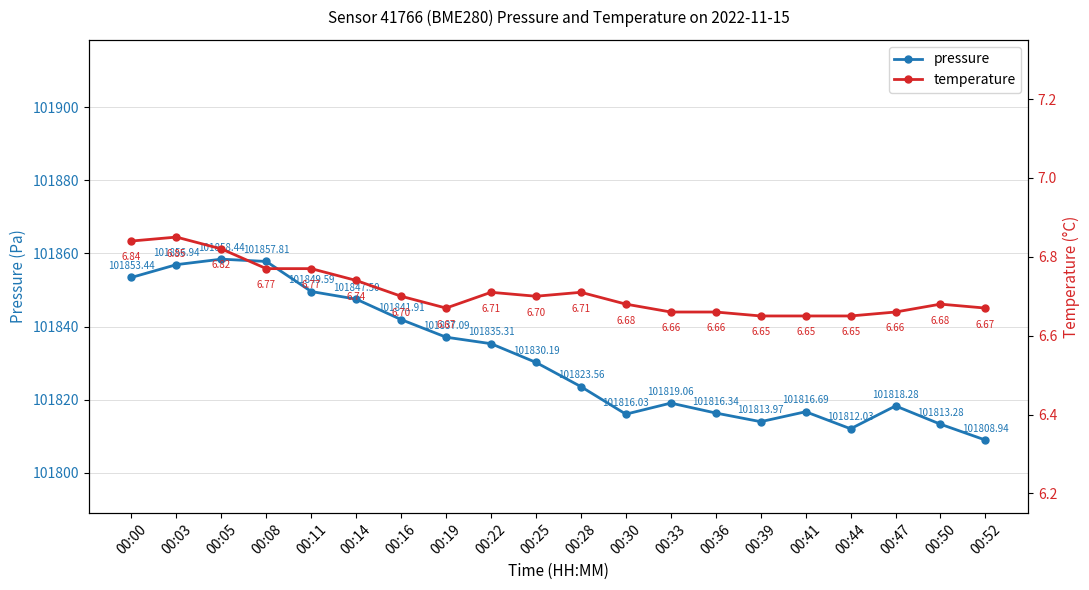

True or false: temperature and pressure cross at least once.

False